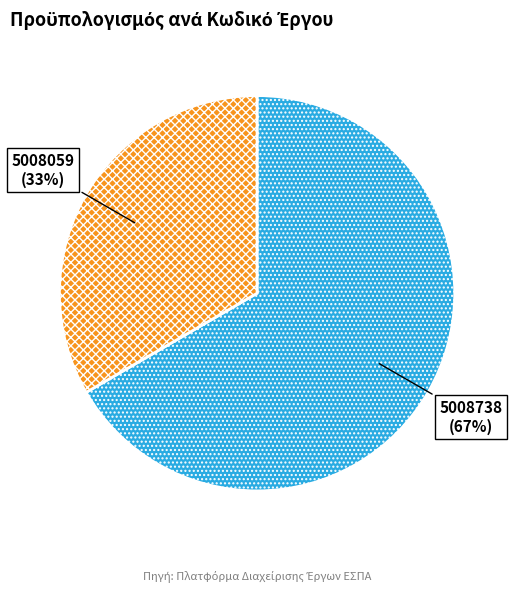

To the nearest percent, what is the combined percentage of 5008738 and 5008059?

100%